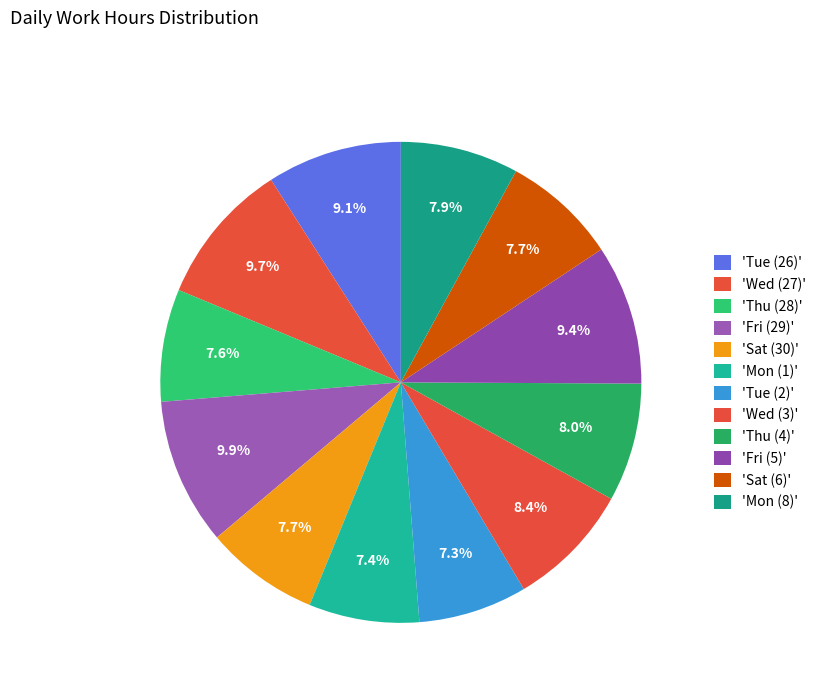

How many slices are in this pie chart?

12